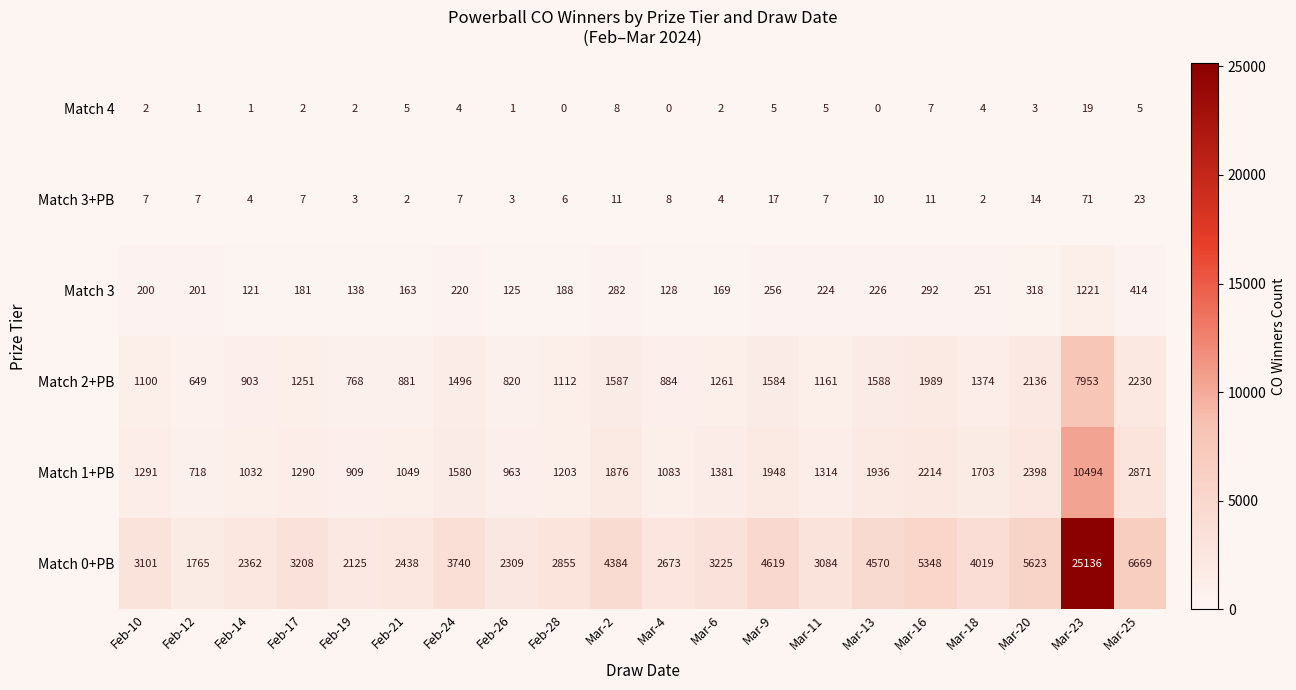

True or false: Match 1+PB has a value of 2804 at Mar-13.

False